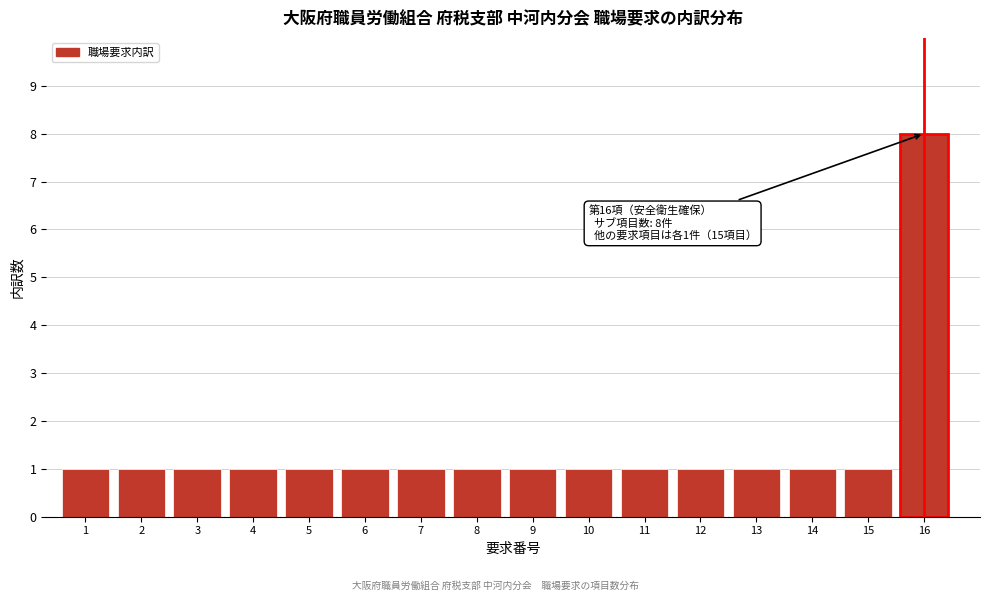

Reading left to right, transcribe all the data shown in this chart.

1	1	1	1	1	1	1	1	1	1	1	1	1	1	1	8